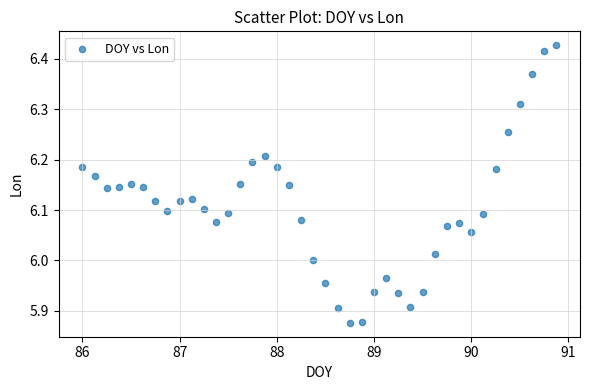

What is the range of Y values (max minus min)?

0.6